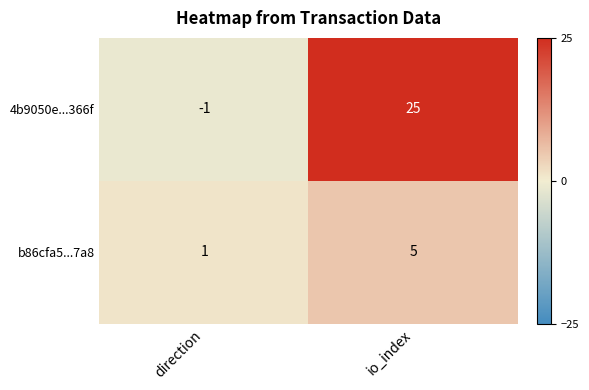

Reading left to right, transcribe all the data shown in this chart.

4b9050e...366f: -1	25
b86cfa5...7a8: 1	5